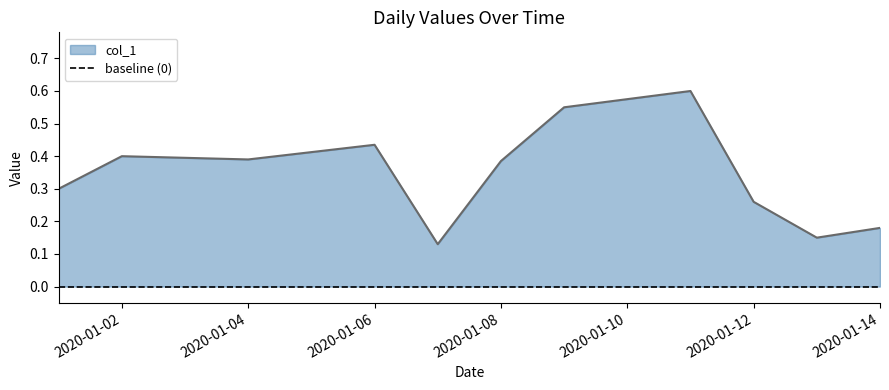

What is the difference between the maximum and minimum values?

0.5